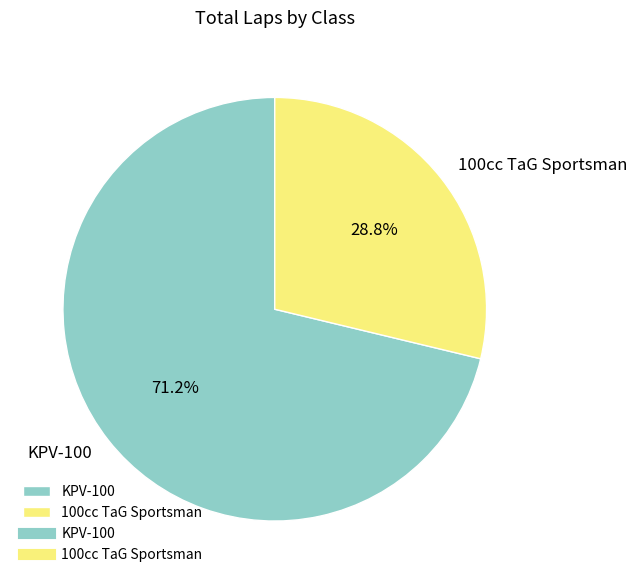

Does KPV-100 represent more than half of the total?

Yes